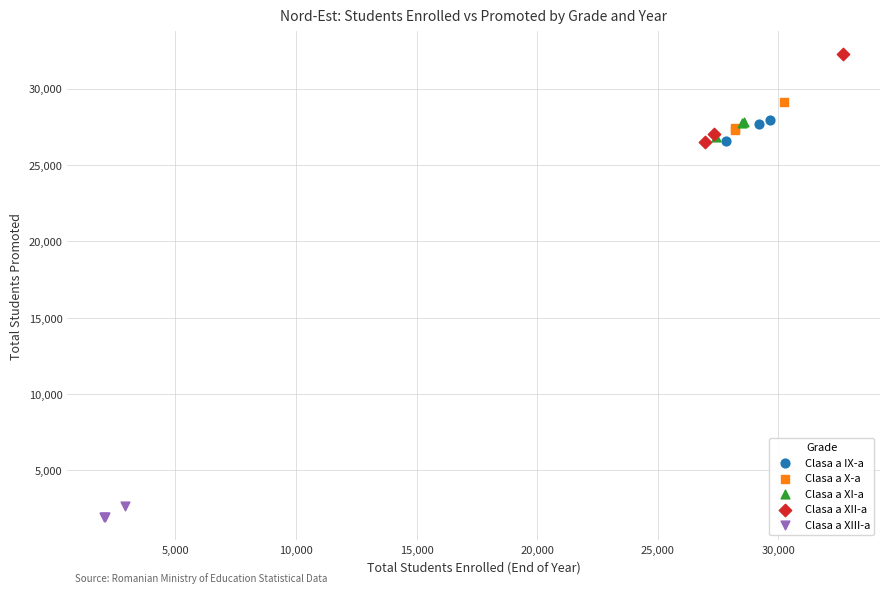

Which series has the widest spread of Y values?

Clasa a XII-a